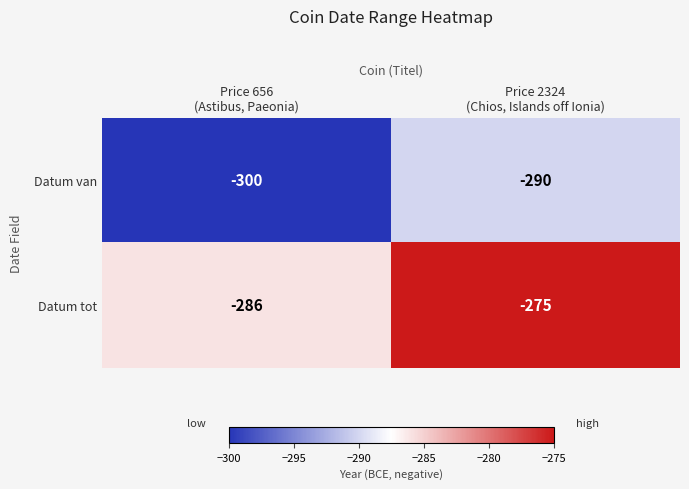

Count the number of categories in the chart.

2